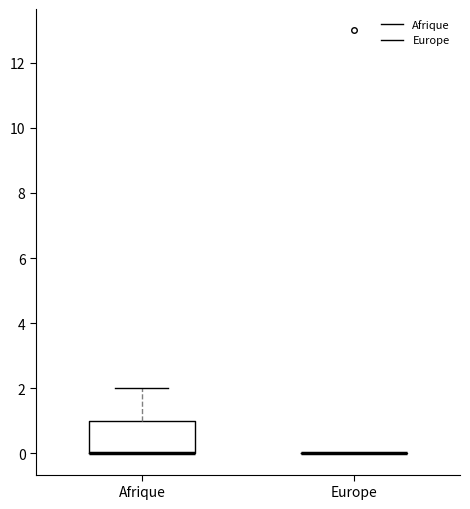

Which box is the tallest, from its lower edge to its upper edge?

Afrique